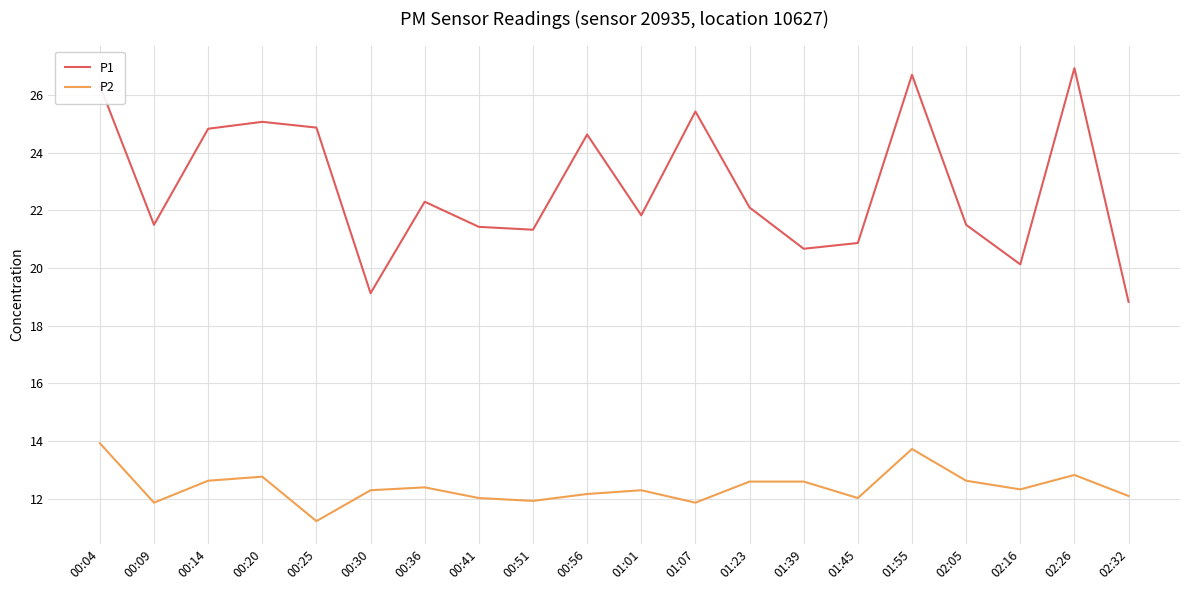

How many distinct data groups are displayed?

2